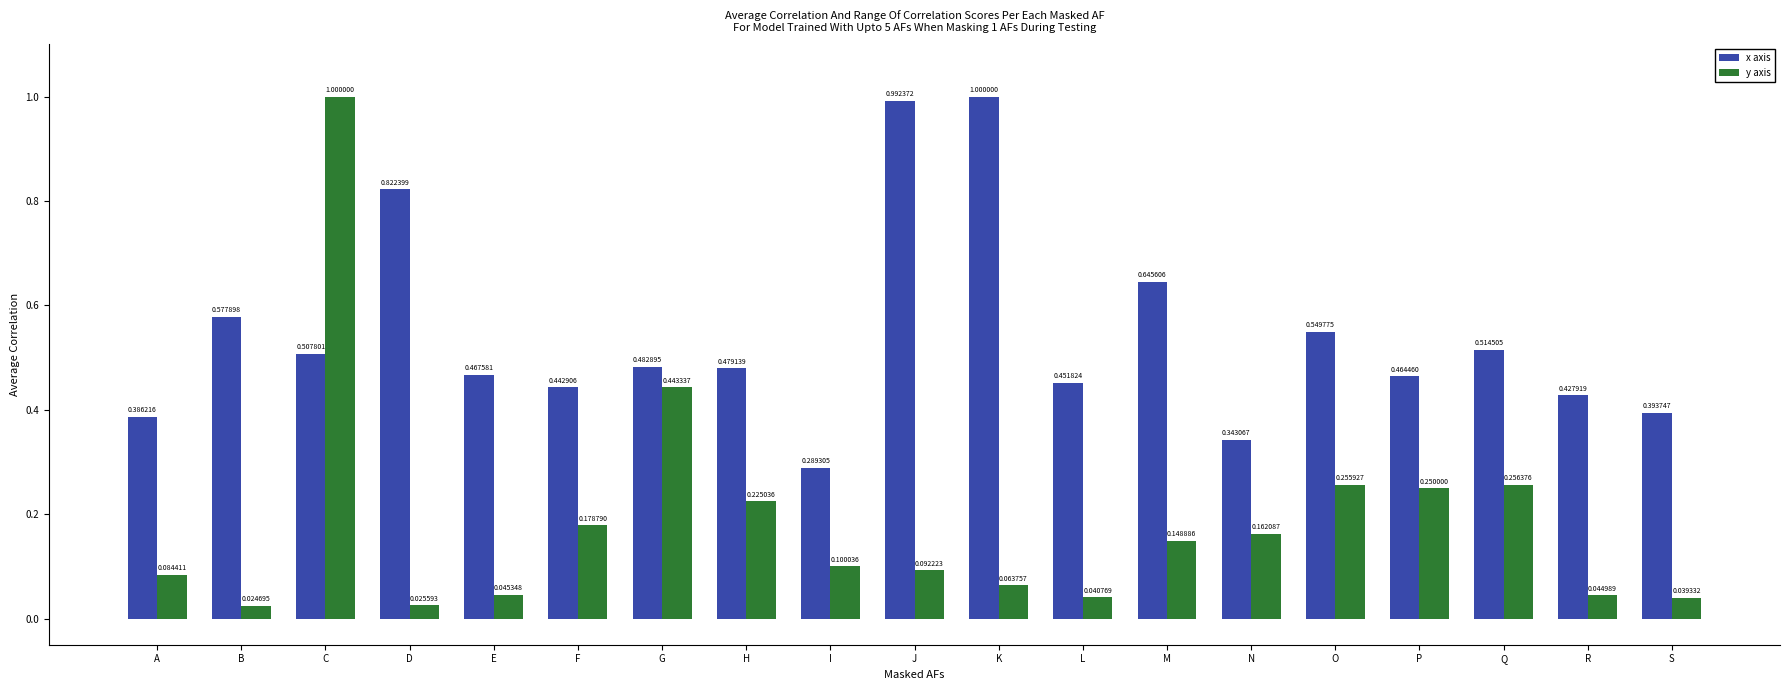

At how many categories does at least one series exceed 0?

19